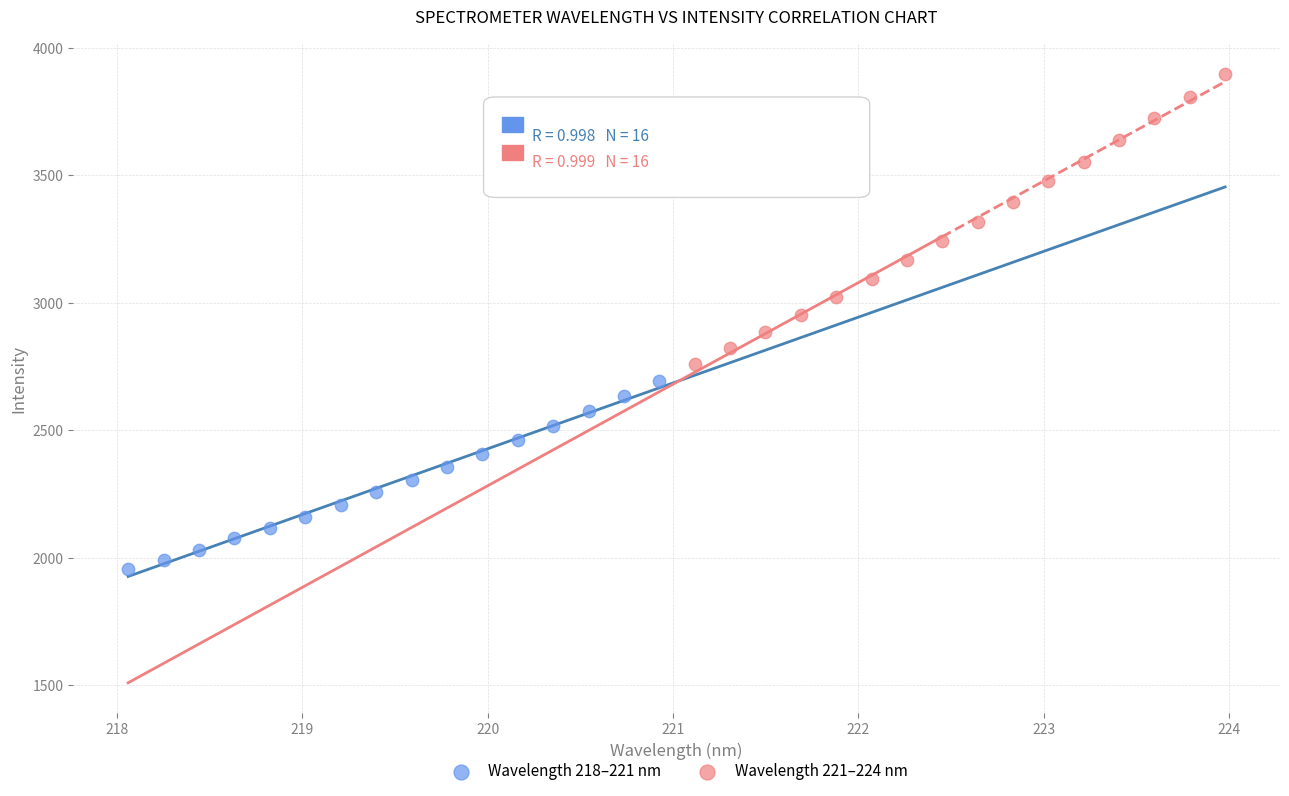

Which series contains the lowest Y value?

Wavelength 218–221 nm